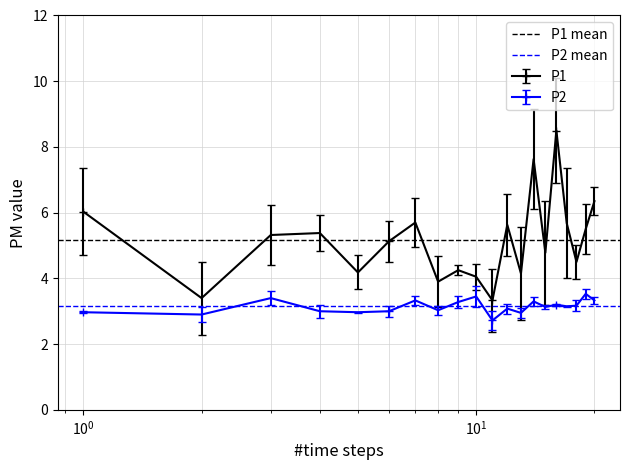

What is the value of the P2 point at the 7th from the left?

3.3